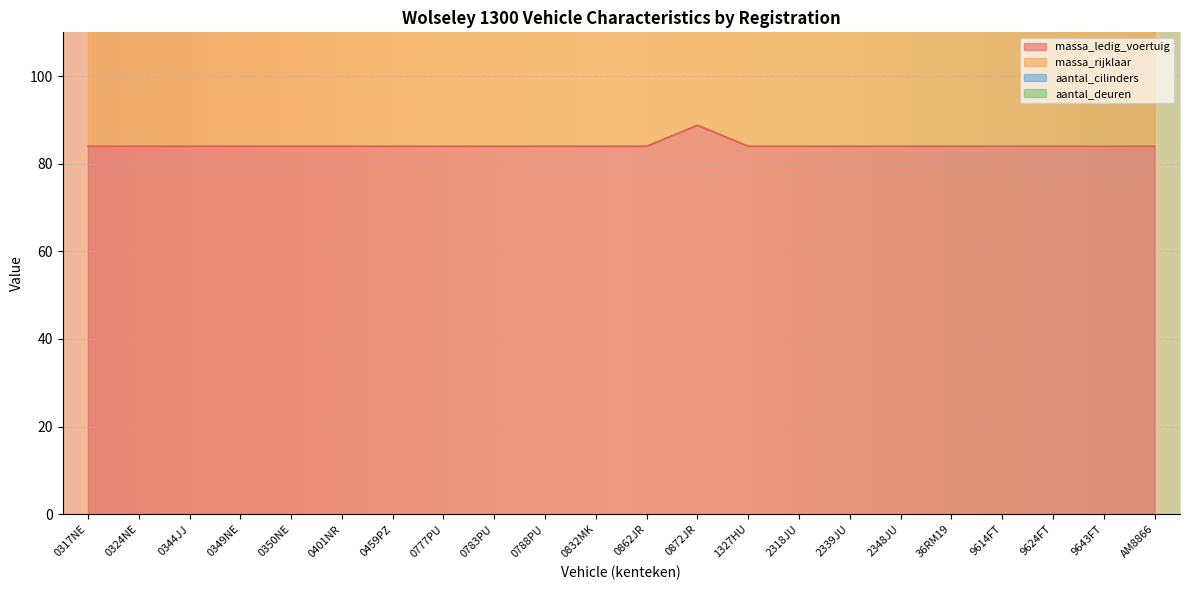

Rank the categories by massa_ledig_voertuig value from highest to lowest.

0872JR, 0317NE, 0324NE, 0344JJ, 0349NE, 0350NE, 0401NR, 0459PZ, 0777PU, 0783PU, 0788PU, 0832MK, 0862JR, 1327HU, 2318JU, 2339JU, 2348JU, 36RM19, 9614FT, 9624FT, 9643FT, AM8866